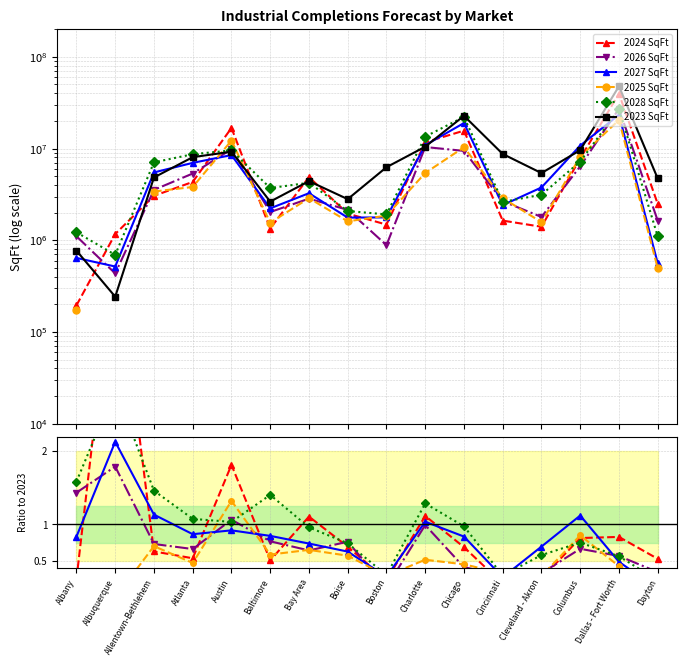

The value of 2024 SqFt at Albany is 0.3. True or false?

False